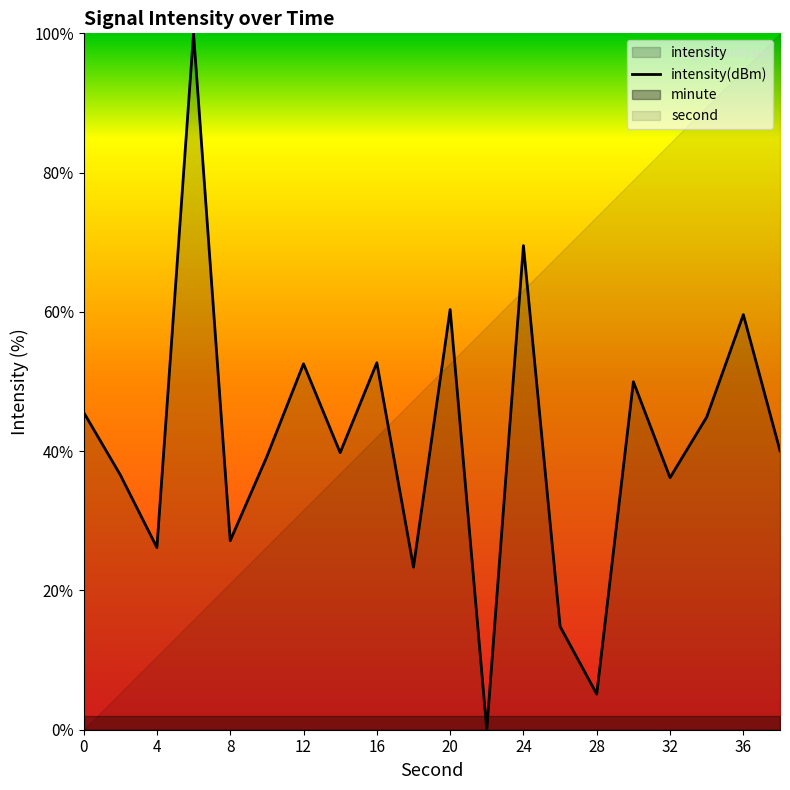

Is it true that intensity(dBm) equals 69.5 at 24?

True